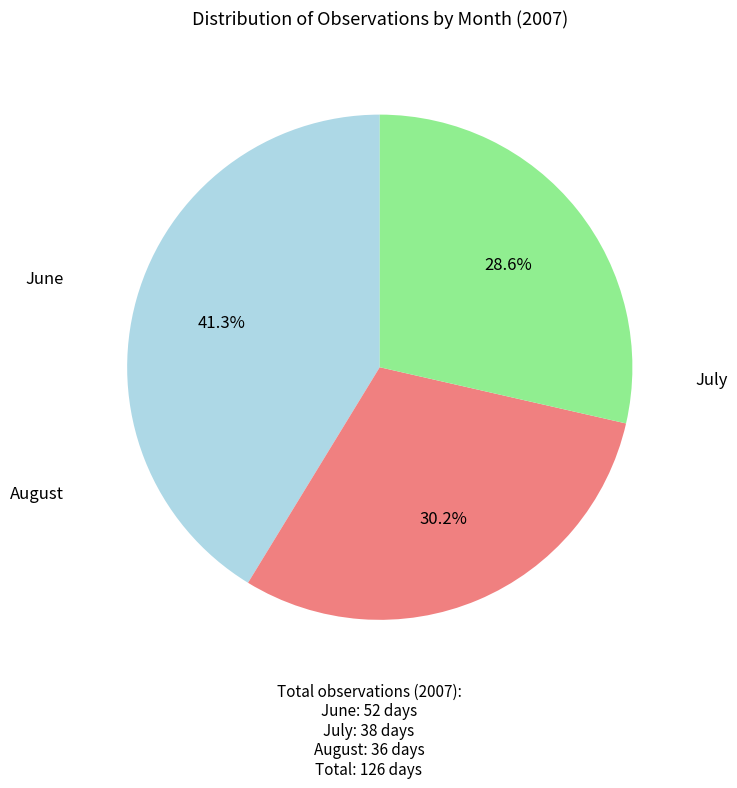

Does any single category account for the majority?

No